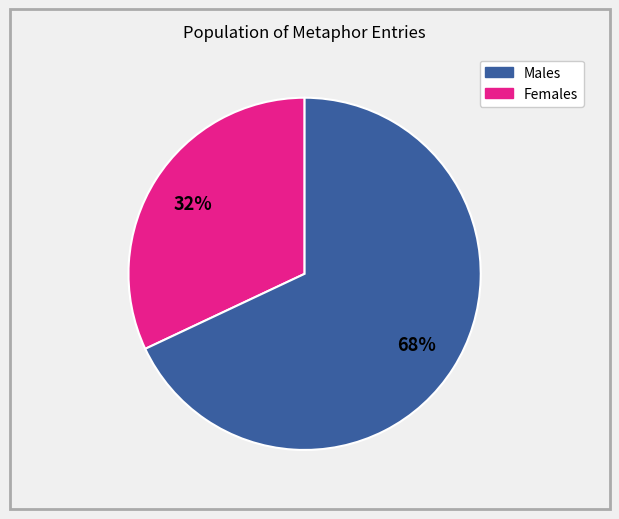

To the nearest percent, what is the difference between the largest and smallest slice percentages?

36%